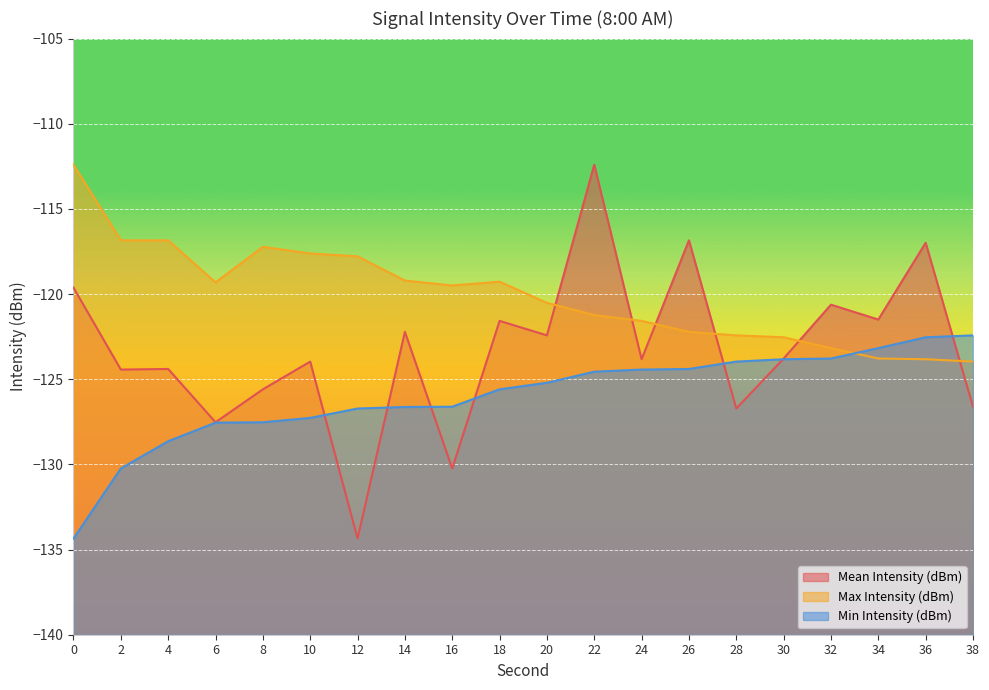

How many data points in Max Intensity (dBm) are above -119?

6